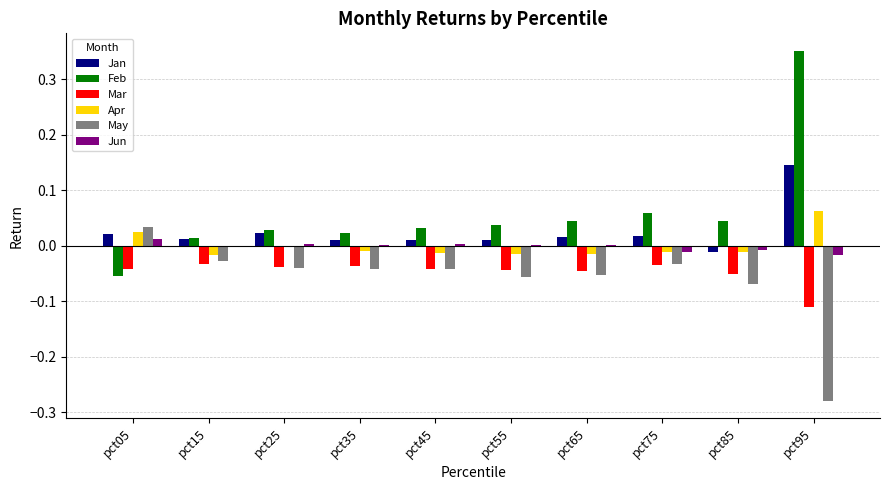

The Jan series shows 0.0 at pct25. True or false?

True